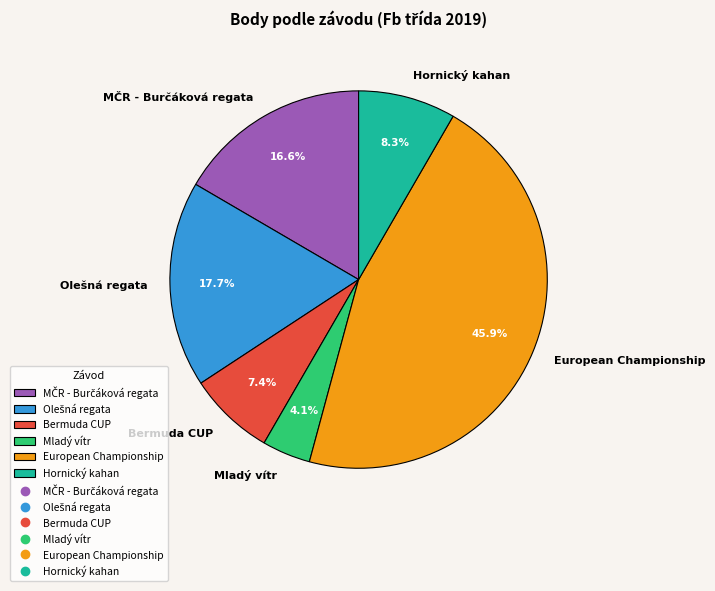

Approximately how many times larger is the value at Bermuda CUP compared to Hornický kahan?

0.9